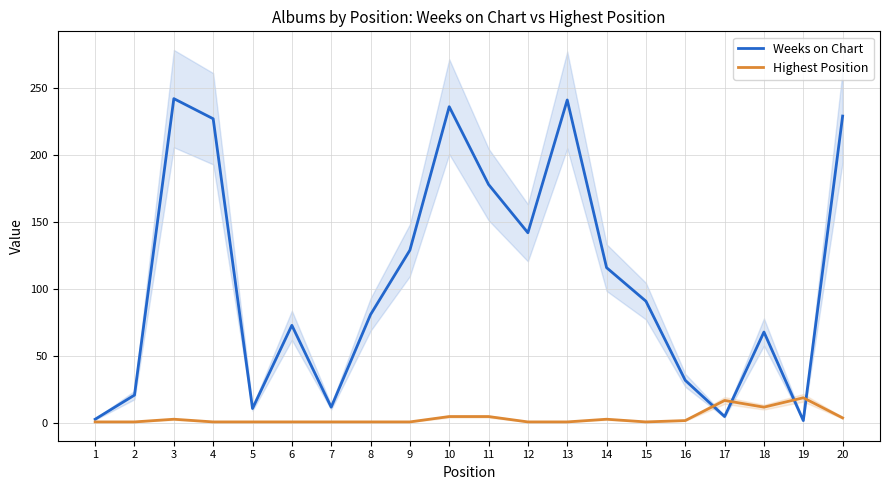

What is the value of the Weeks on Chart point at the 15th from the left?

91